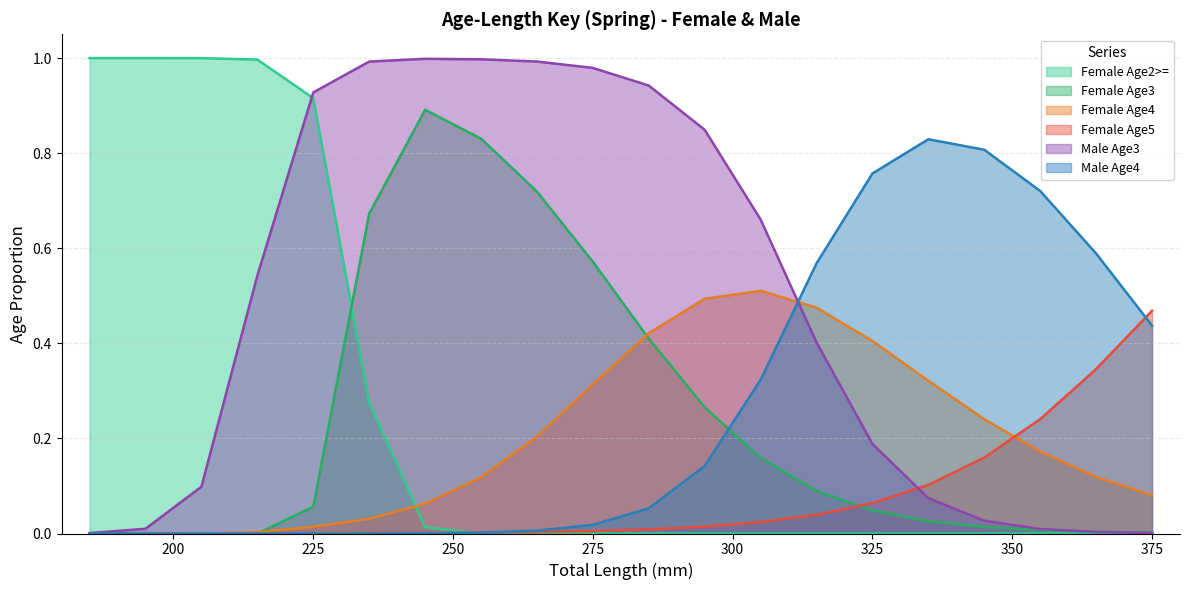

What is the value of the Female Age3 point at the 6th from the left?

0.7